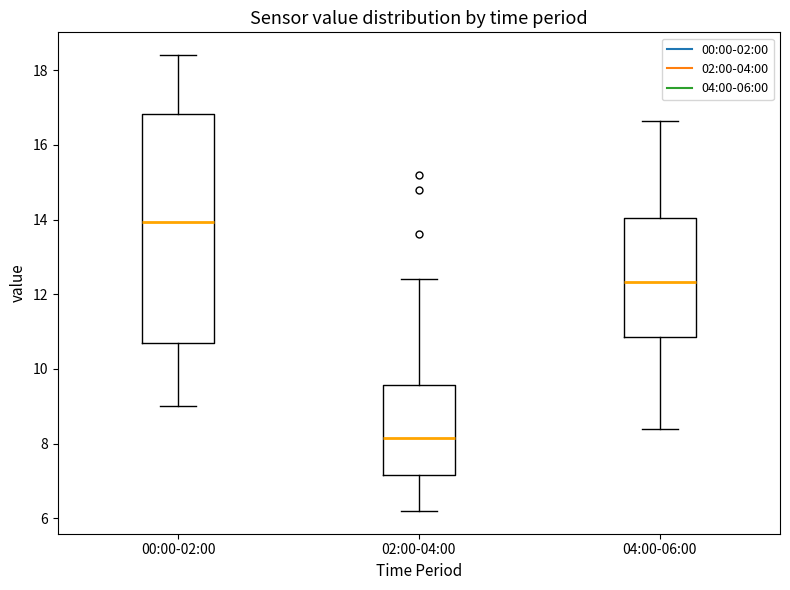

Reading left to right, read every box against the y-axis: the position of its median line, the range the box covers, and the ends of its whiskers. The values are not printed on the chart, so give them approximately, as read against the axis.

00:00-02:00: median 14.0, box 10.6 to 16.8, whiskers 9.0 to 18.4
02:00-04:00: median 8.2, box 7.2 to 9.6, whiskers 6.2 to 12.4
04:00-06:00: median 12.4, box 10.8 to 14.0, whiskers 8.4 to 16.6